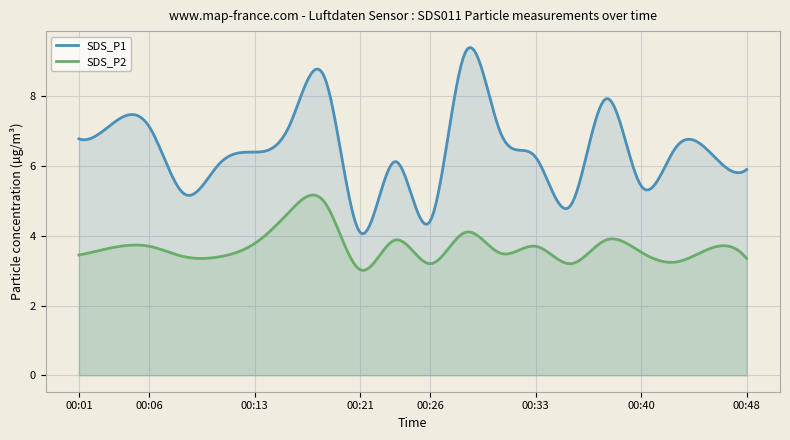

Rank the categories by SDS_P1 value from highest to lowest.

00:28, 00:18, 00:38, 00:04, 00:16, 00:06, 00:31, 00:01, 00:43, 00:13, 00:45, 00:33, 00:23, 00:11, 00:48, 00:40, 00:09, 00:35, 00:26, 00:21